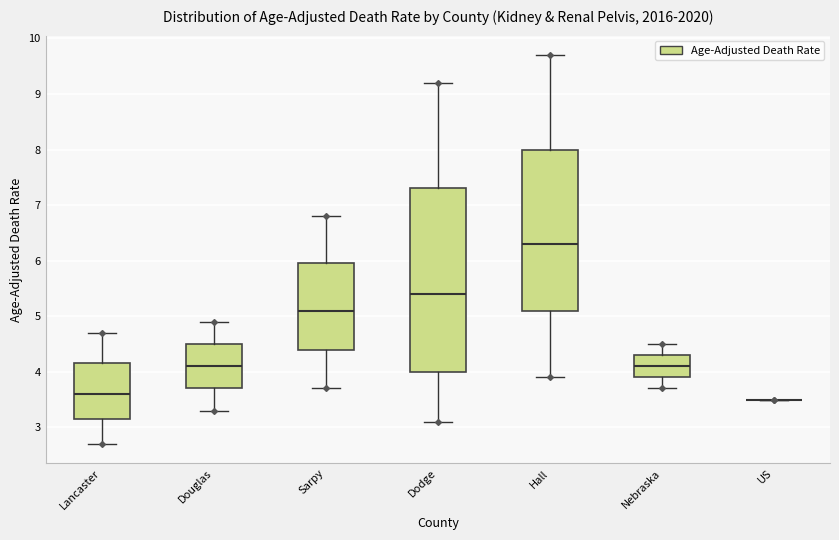

Where does the median line of the box for Sarpy sit on the y-axis? The values are not printed on the chart, so give them approximately, as read against the axis.

5.1